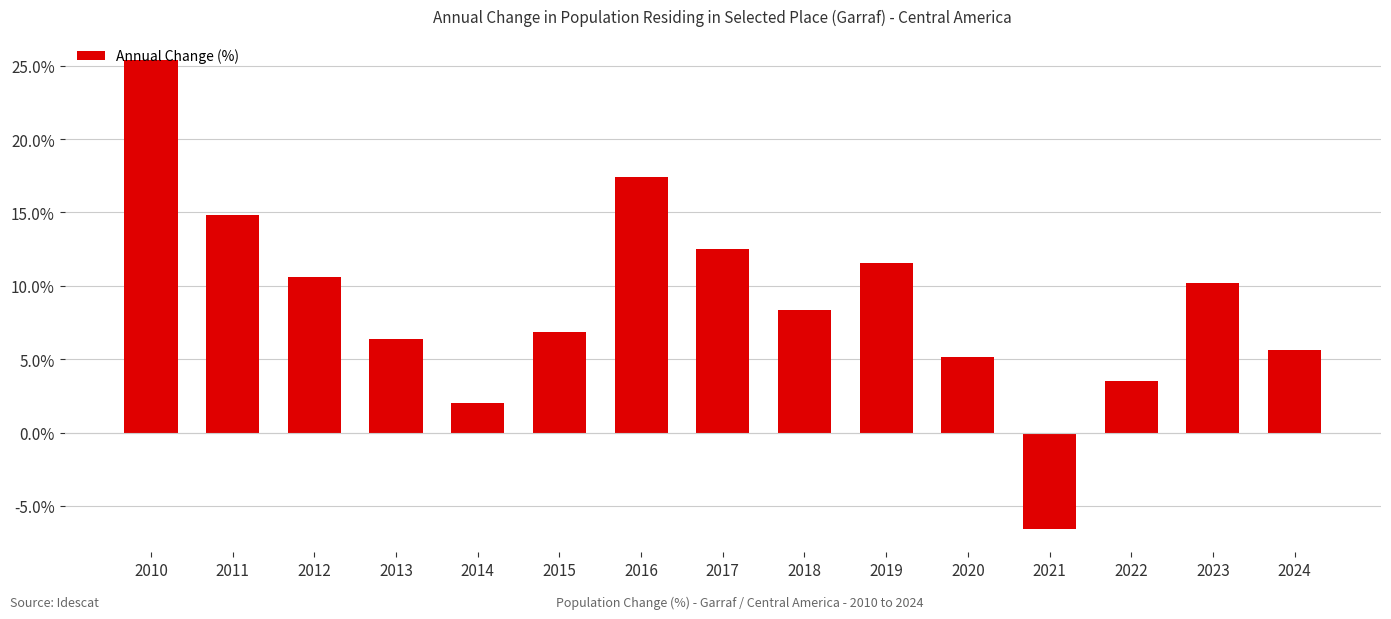

What is the value of the 9th bar from the left?

8.3